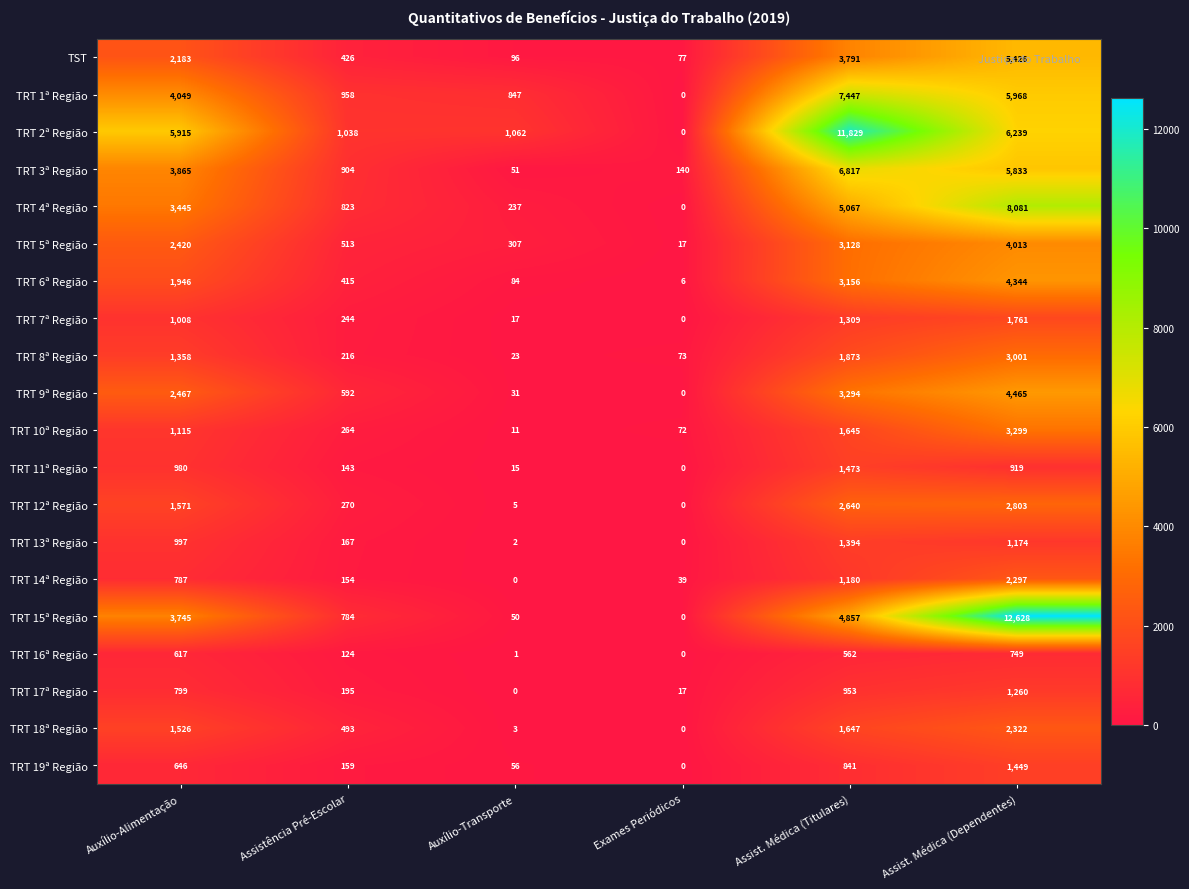

True or false: TRT 3ª Região has a value of 235 at Exames Periódicos.

False